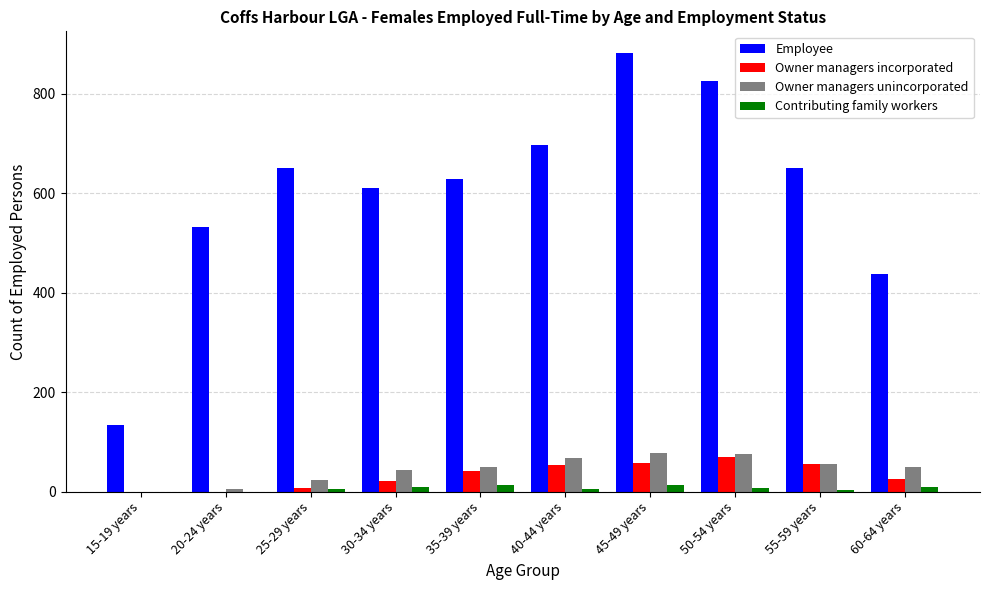

Are the bars grouped side by side (vs. stacked)?

Yes